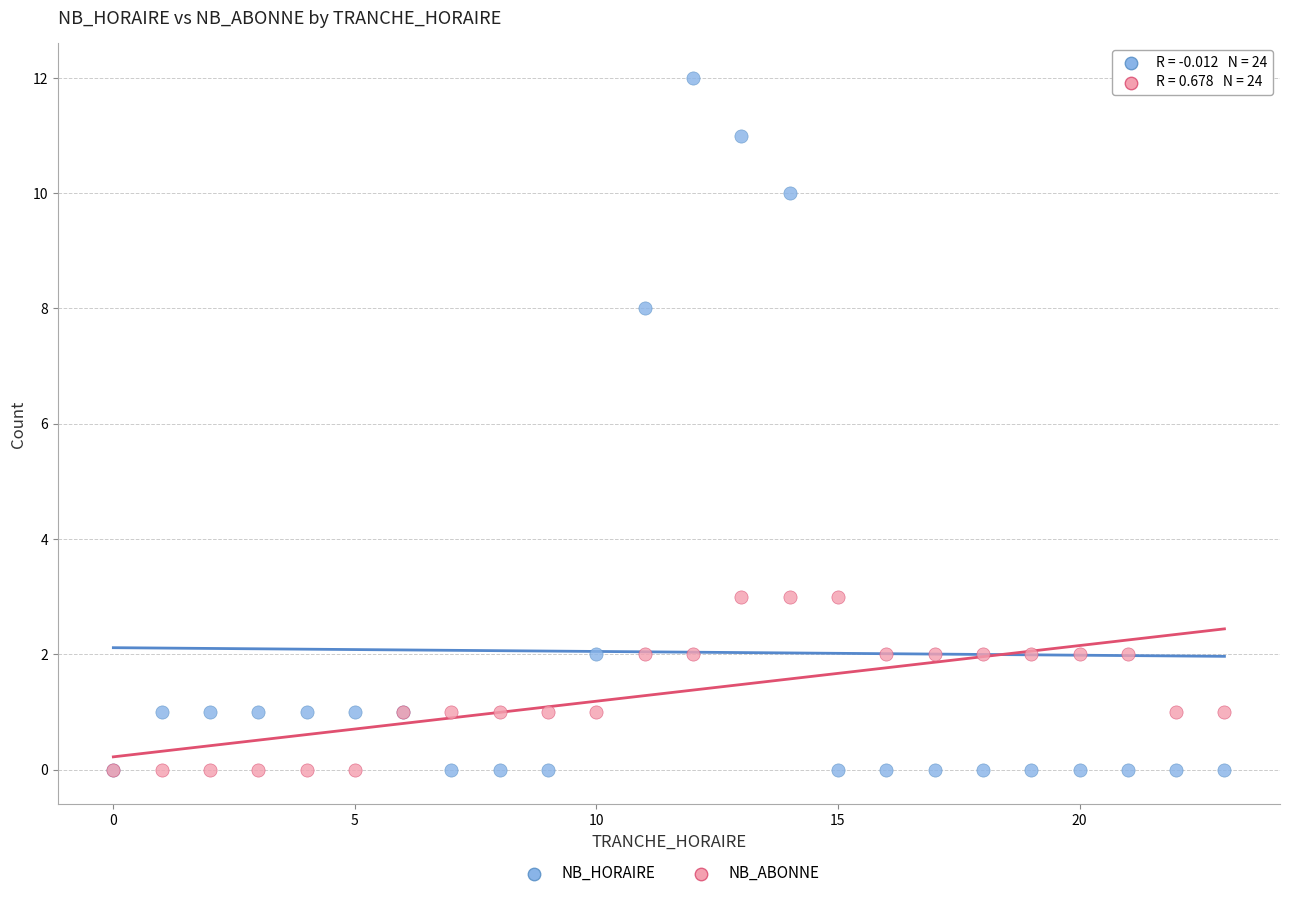

Which series contains the highest Y value?

NB_HORAIRE